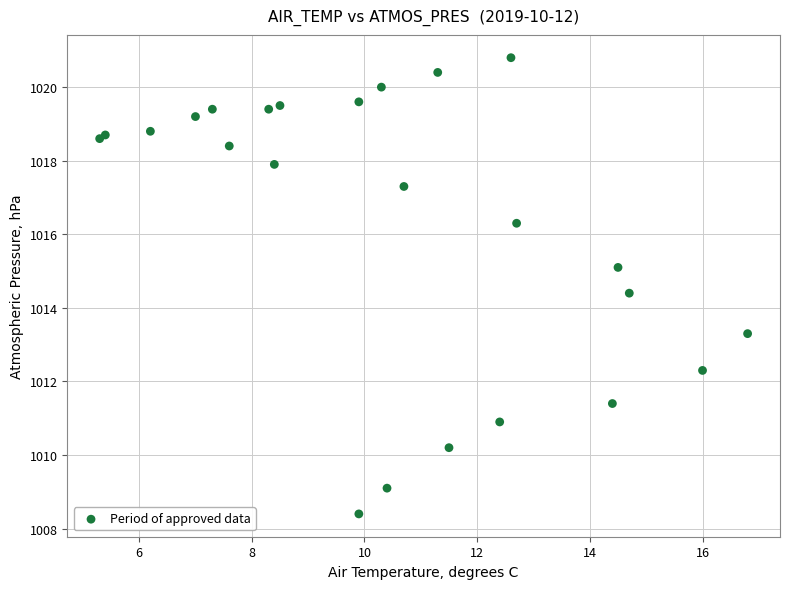

What Y value in the scatter plot is closest to 1014?

1014.4